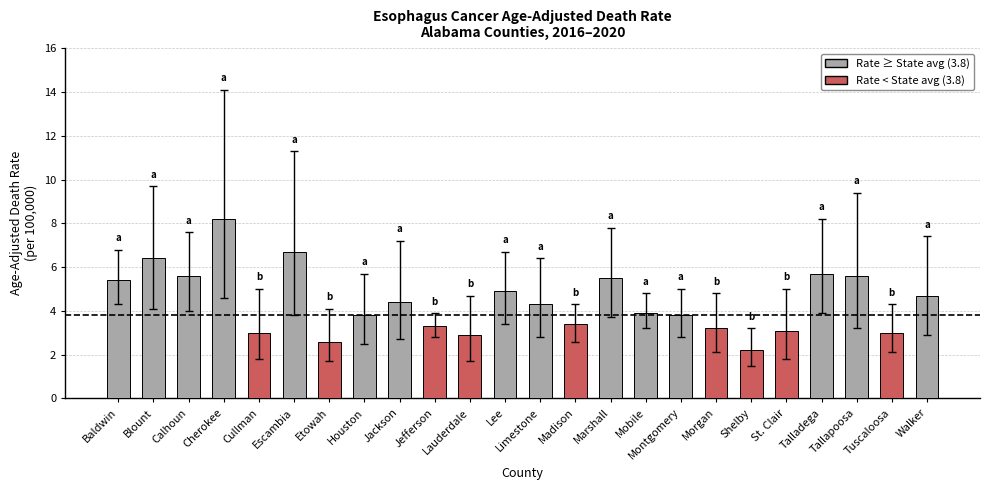

What is the sum of the values at Madison and Cullman?

6.4